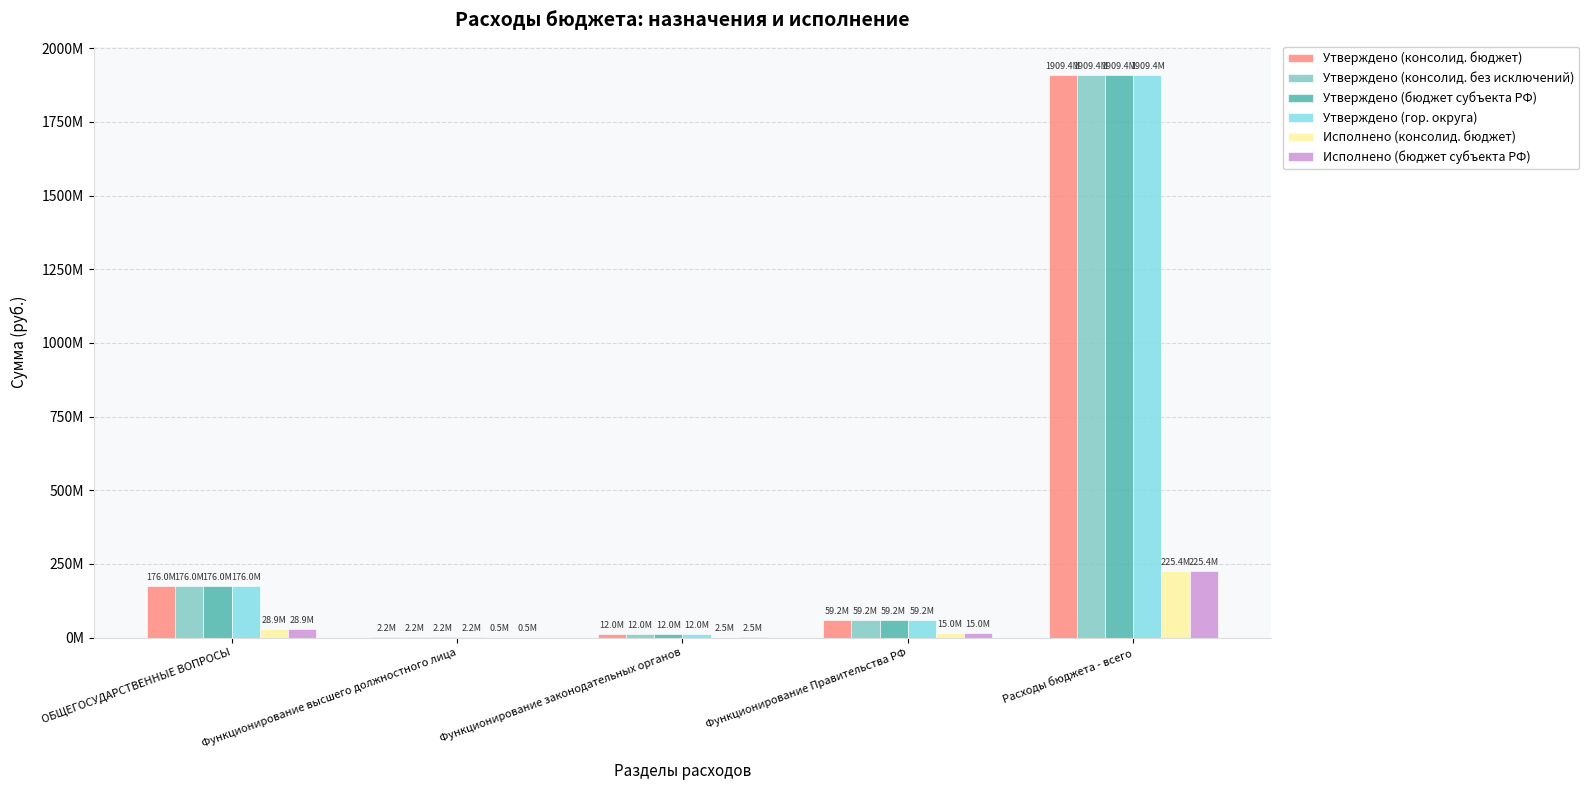

Is the value of Утверждено (бюджет субъекта РФ) at Функционирование законодательных органов greater than the value of Утверждено (консолид. без исключений) at Функционирование Правительства РФ?

No